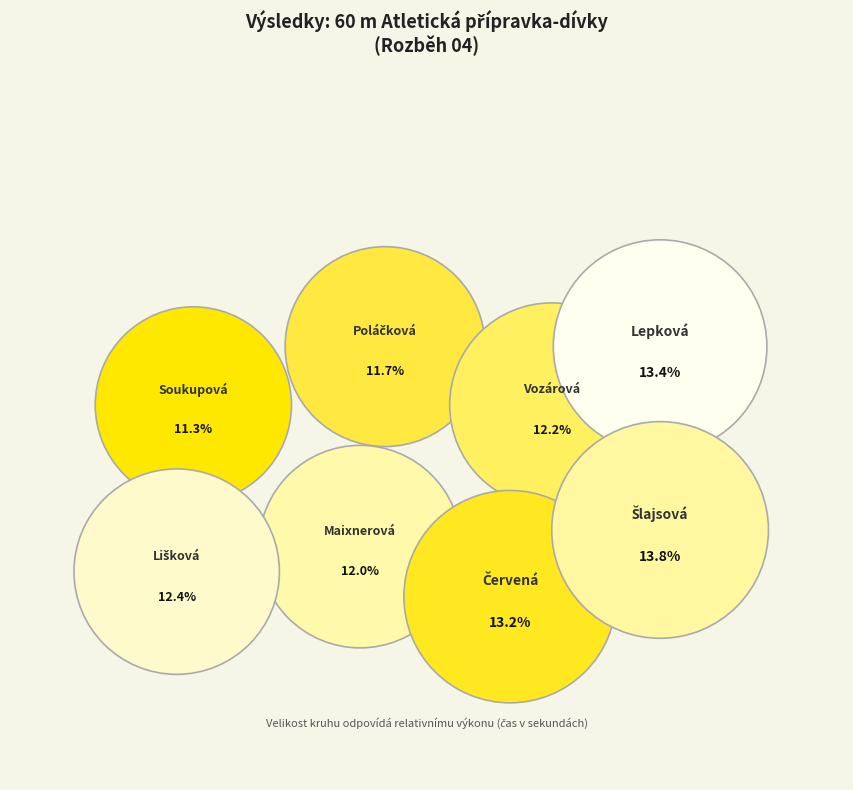

Which category has the smallest portion of the pie?

Soukupová Sofie